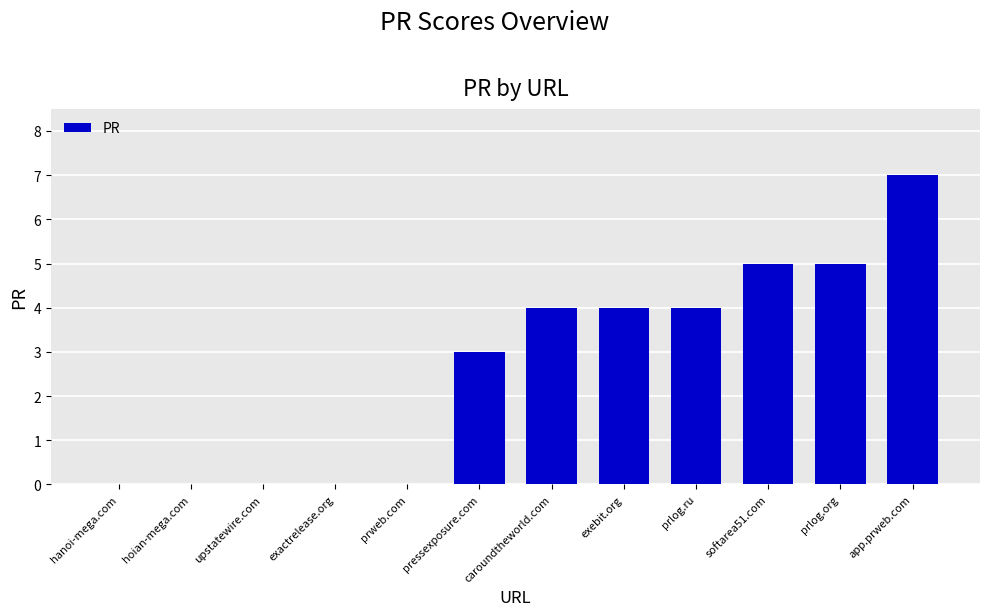

Are the bars grouped side by side (vs. stacked)?

No